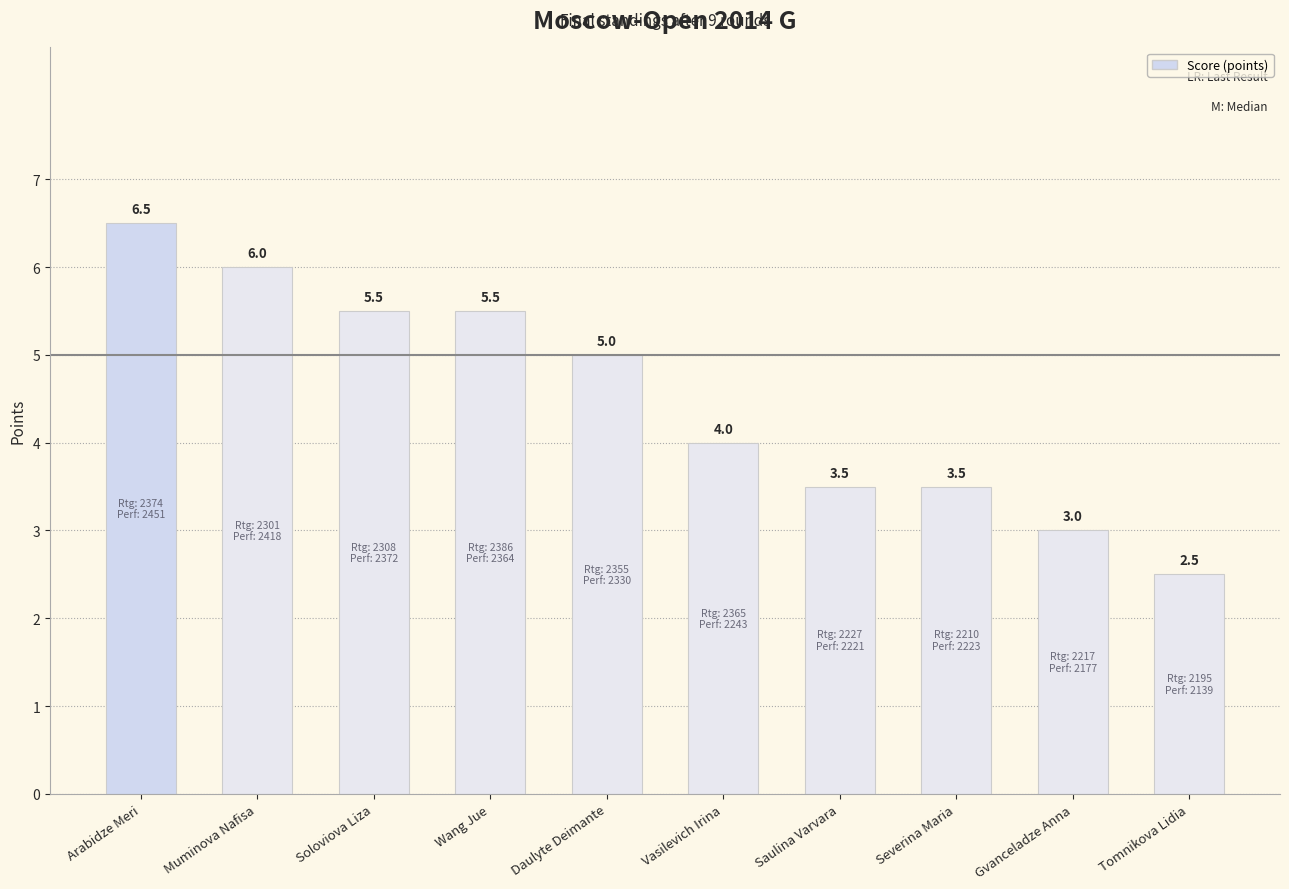

Where is the data nearest to the value 4?

Vasilevich Irina